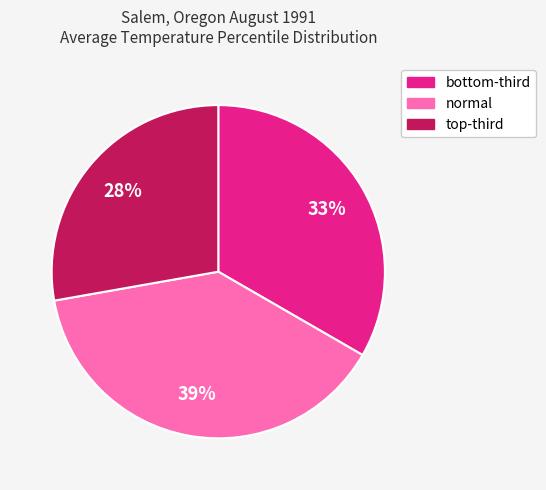

Which slice is the largest?

normal